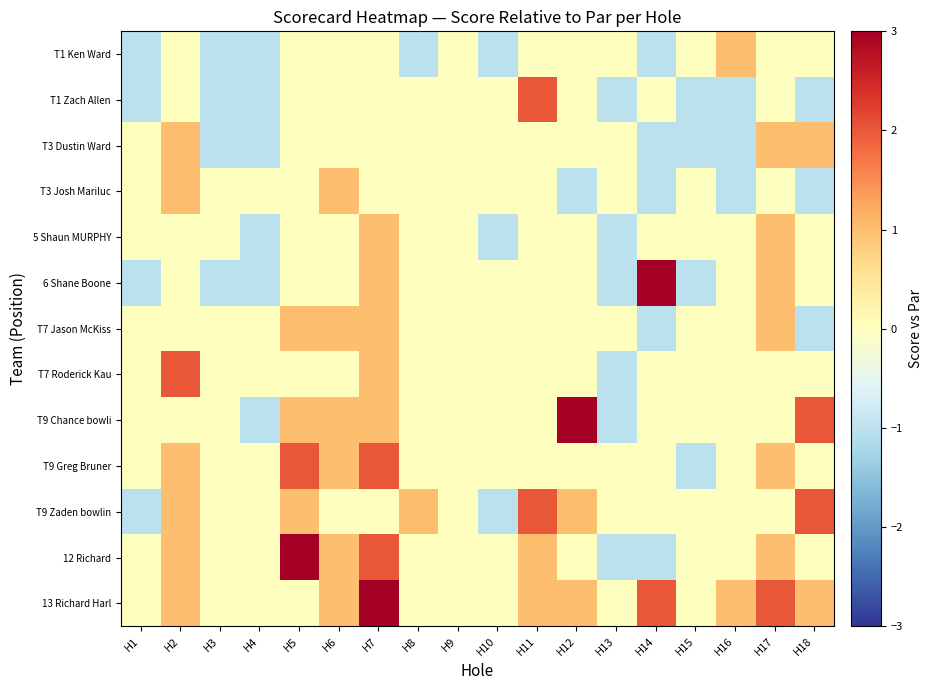

Count the number of categories in the chart.

18